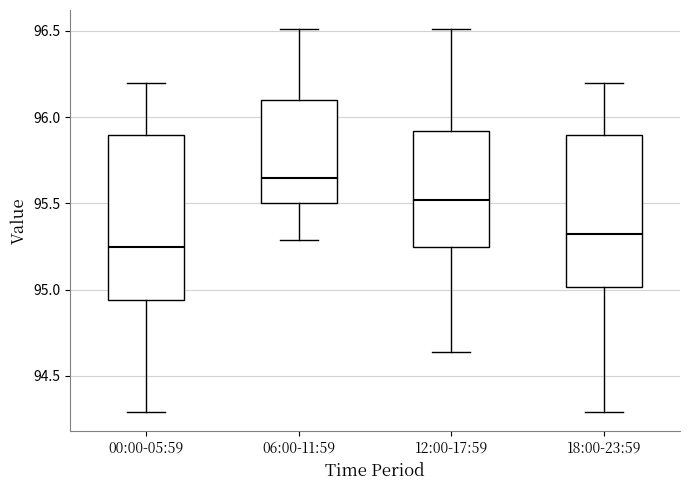

Which box is the tallest, from its lower edge to its upper edge?

00:00-05:59